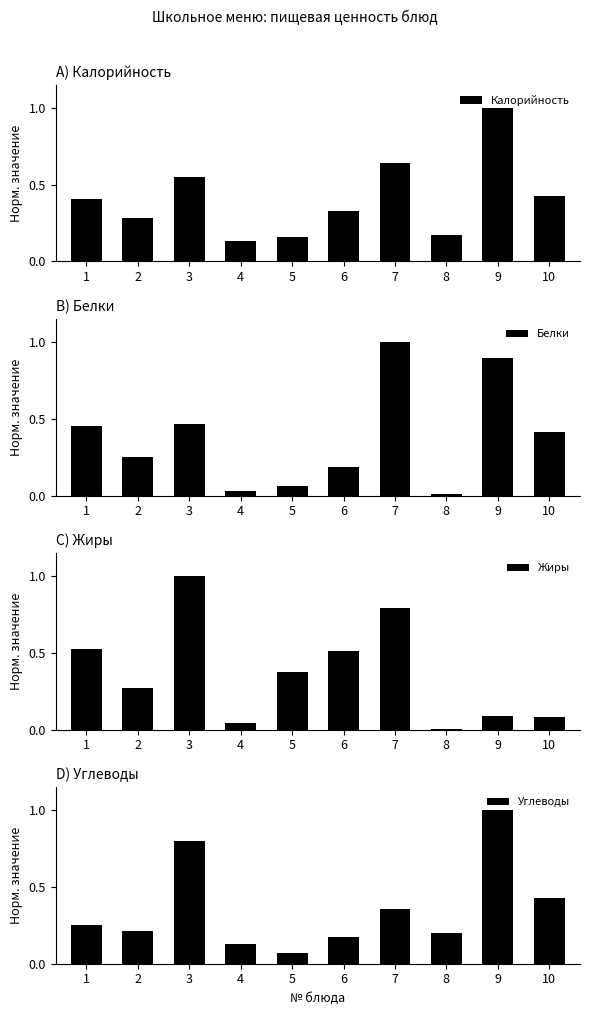

The Белки series shows 0.2 at 6. True or false?

True